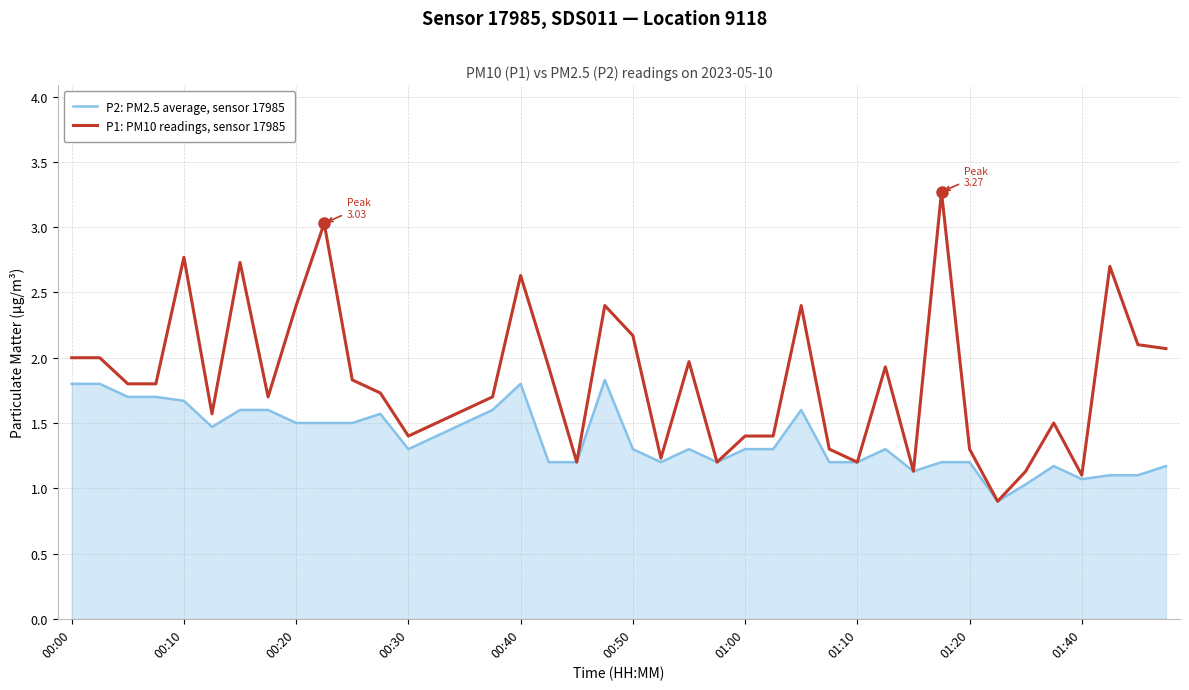

How many values in the P2: PM2.5 average, sensor 17985 series exceed 1?

39